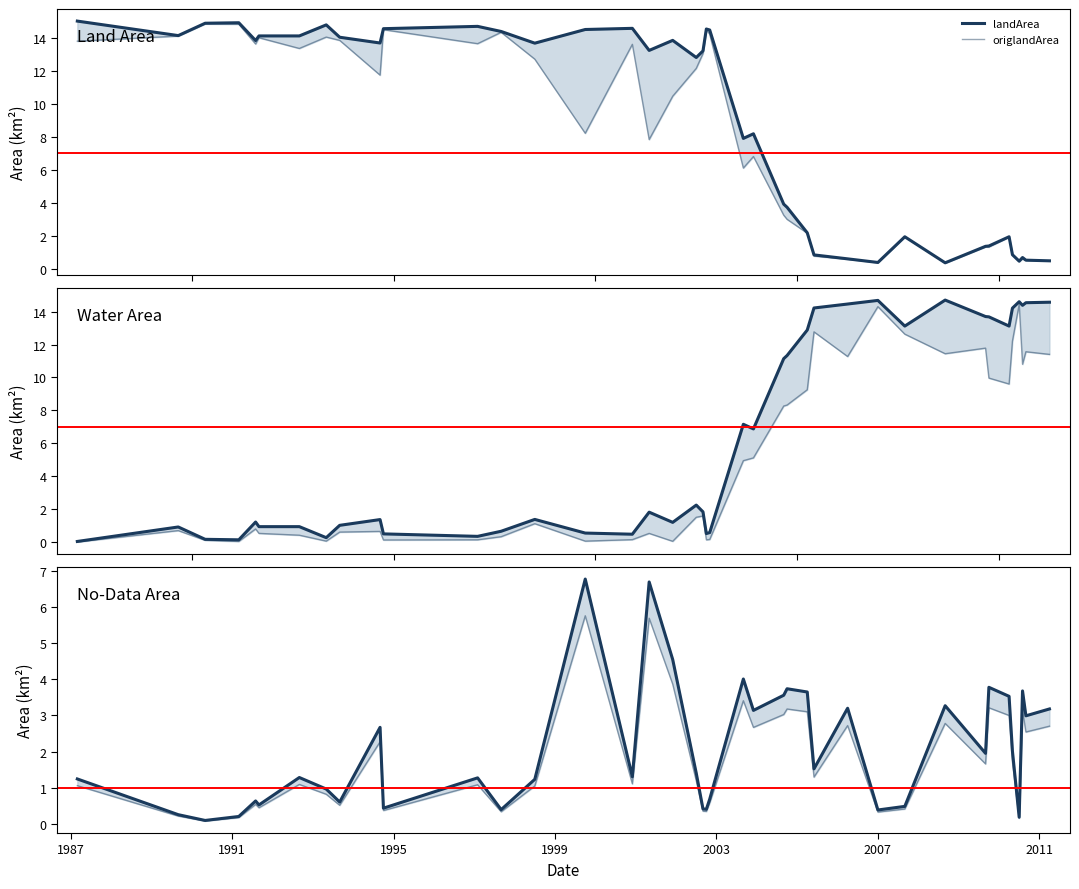

What is the approximate value of origNoDataArea at 1993_08?

0.5